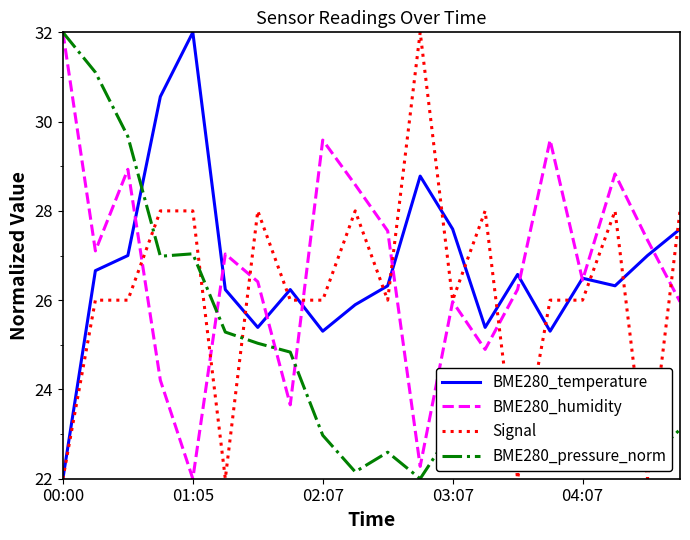

What is the greatest value displayed?

32.0